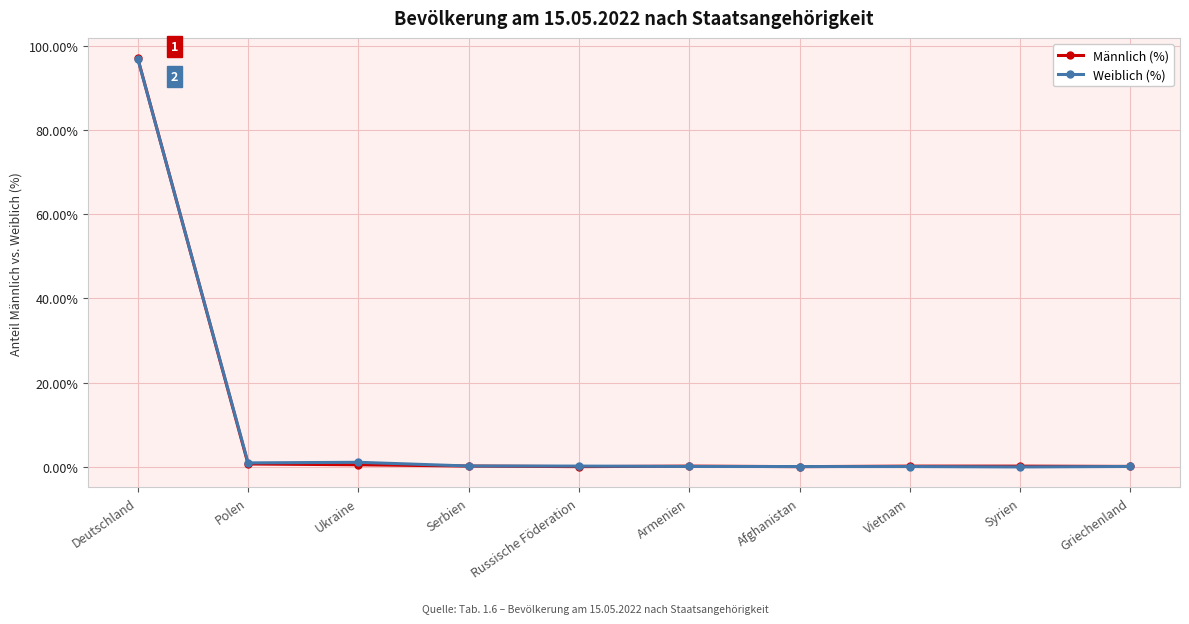

Between Deutschland and Griechenland, which series saw the biggest shift?

Männlich (%)